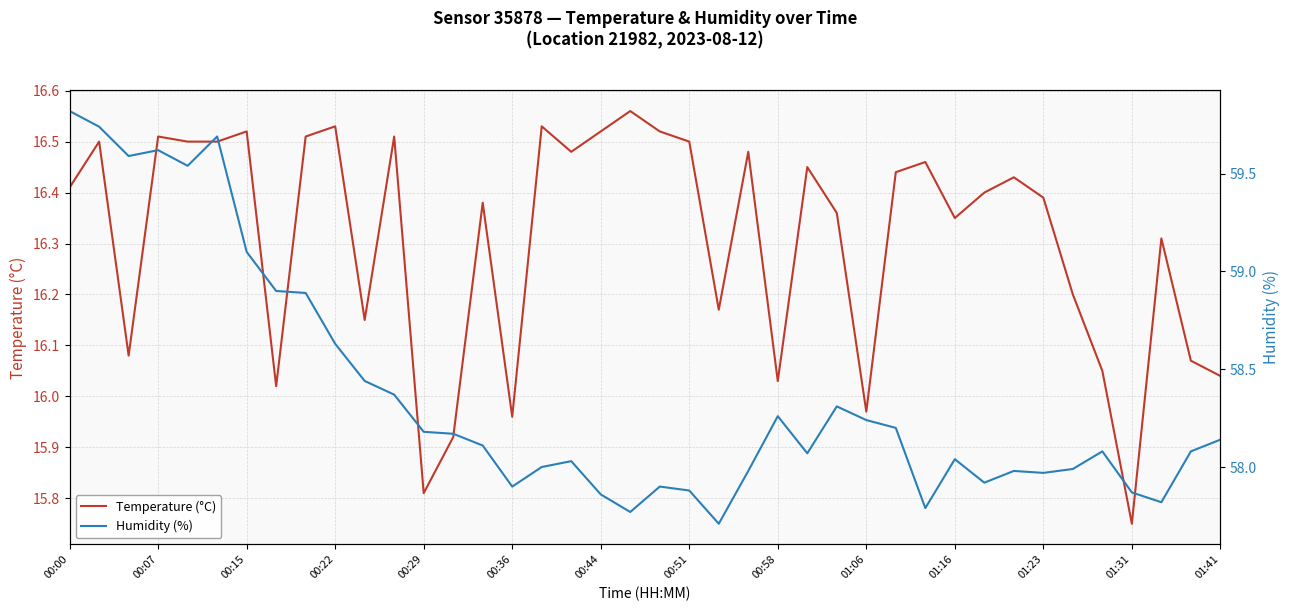

True or false: Humidity (%) and Temperature (°C) intersect in this chart.

False